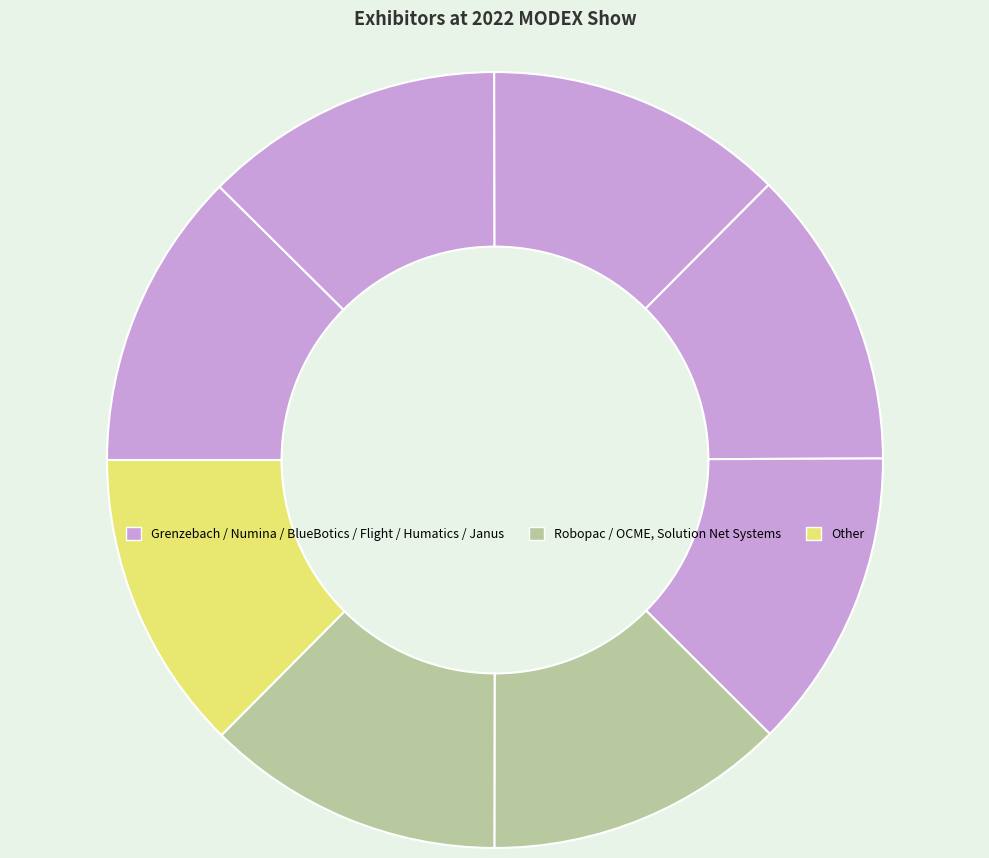

Does any single category account for the majority?

No